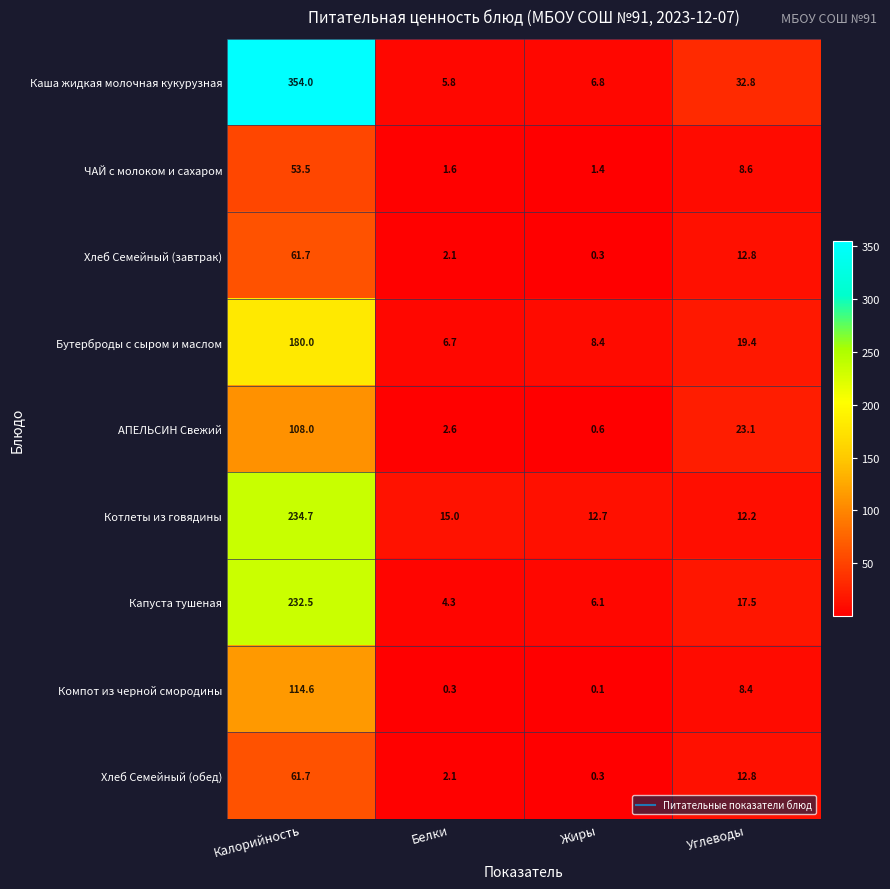

The value of Каша жидкая молочная кукурузная at Углеводы is 50.2. True or false?

False